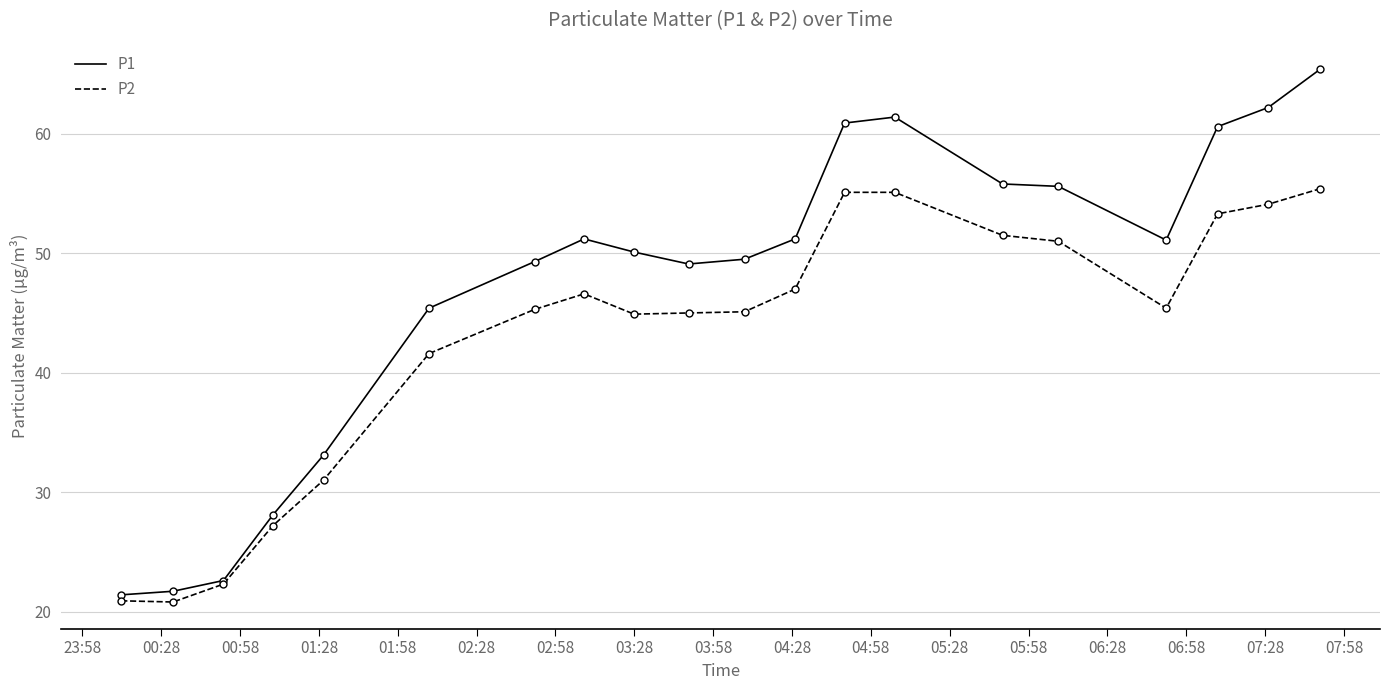

Rank the series by their average value, from highest to lowest.

P1, P2